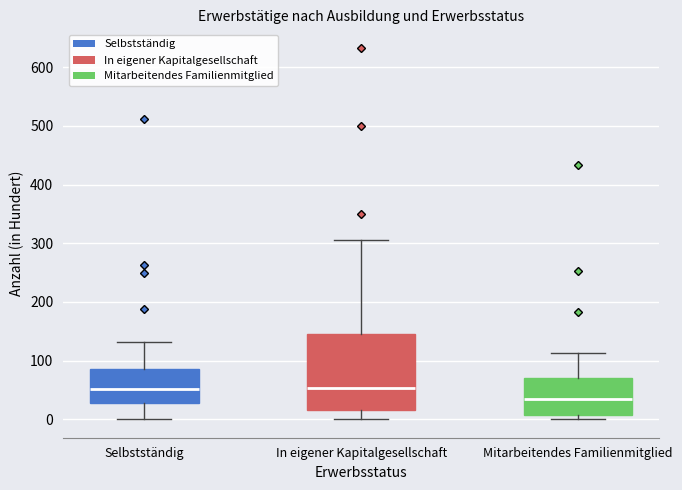

Reading left to right, transcribe this box plot: for each box, give where its median line is, the range the box spans, and where its two whiskers end, as read against the y-axis. The values are not printed on the chart, so give them approximately, as read against the axis.

Selbstständig: median 50, box 30 to 90, whiskers 0 to 130
In eigener Kapitalgesellschaft: median 50, box 20 to 140, whiskers 0 to 310
Mitarbeitendes Familienmitglied: median 40, box 10 to 70, whiskers 0 to 110